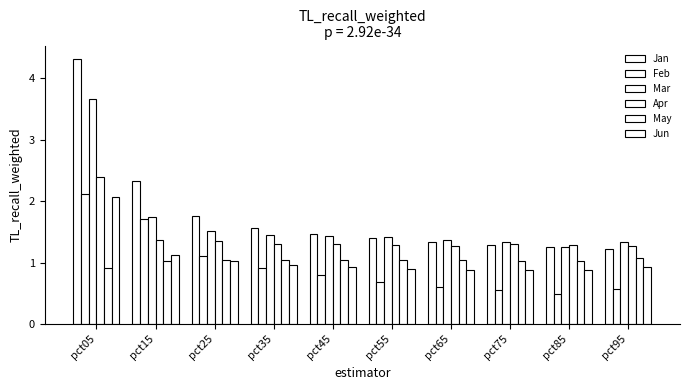

At which category does the chart reach its peak across all series?

pct05